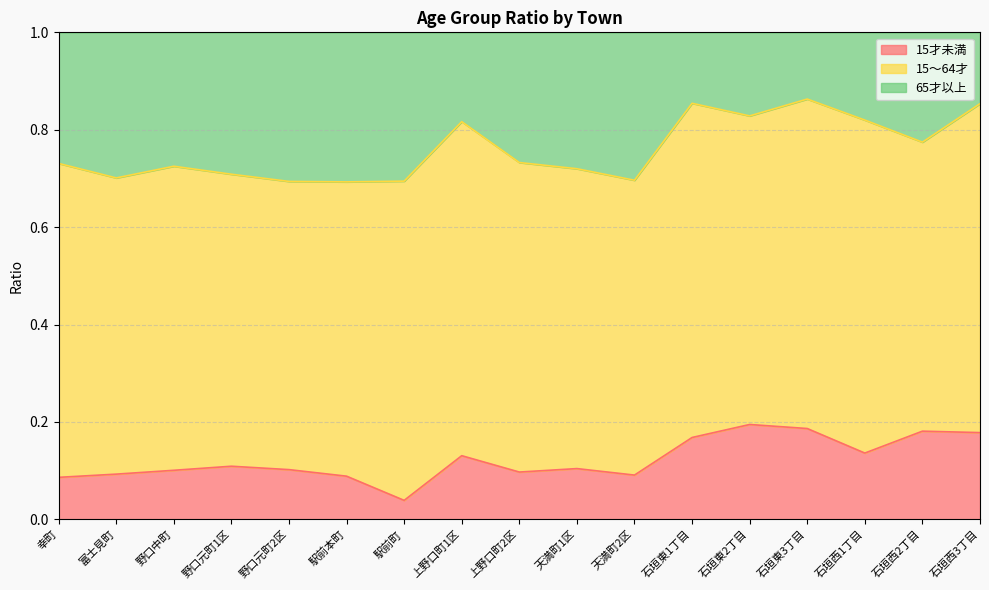

What is the total value across all series at 石垣東1丁目?

1.0